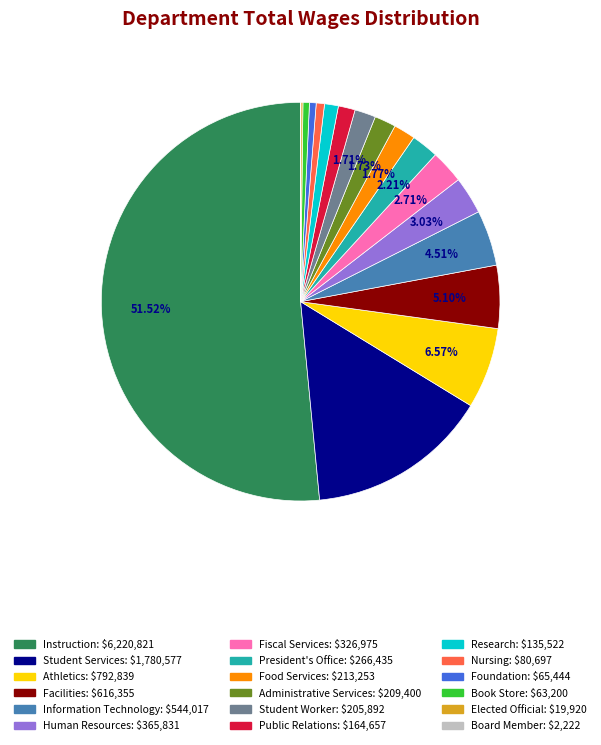

The Instruction slice represents 57% of the pie. True or false?

False